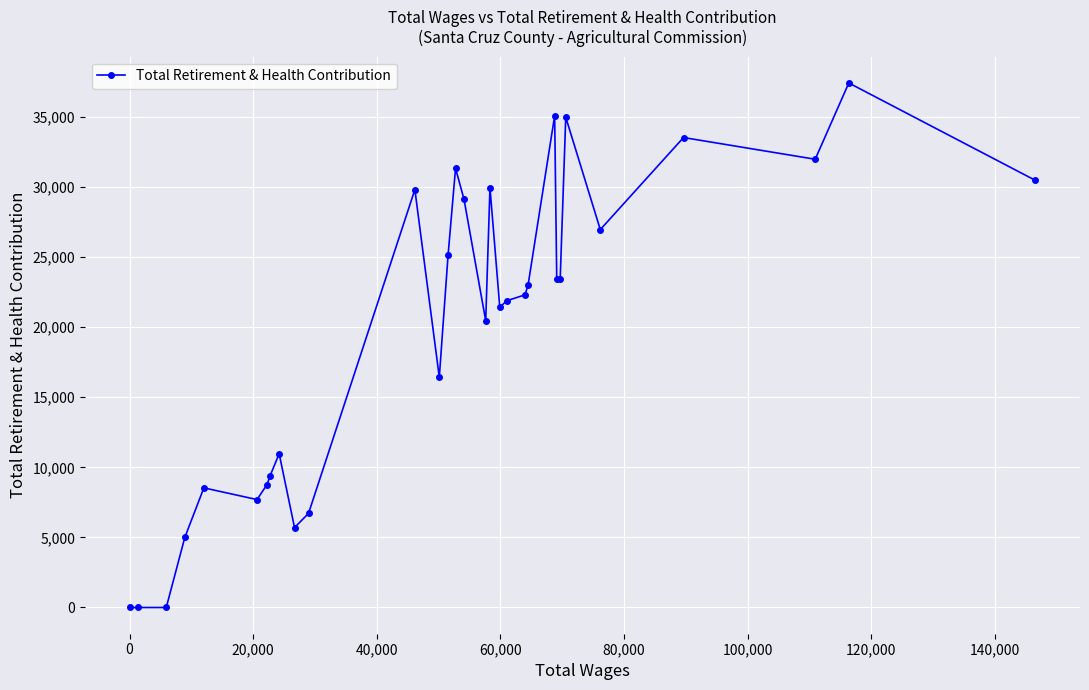

What is the difference between the maximum and minimum values?

37424